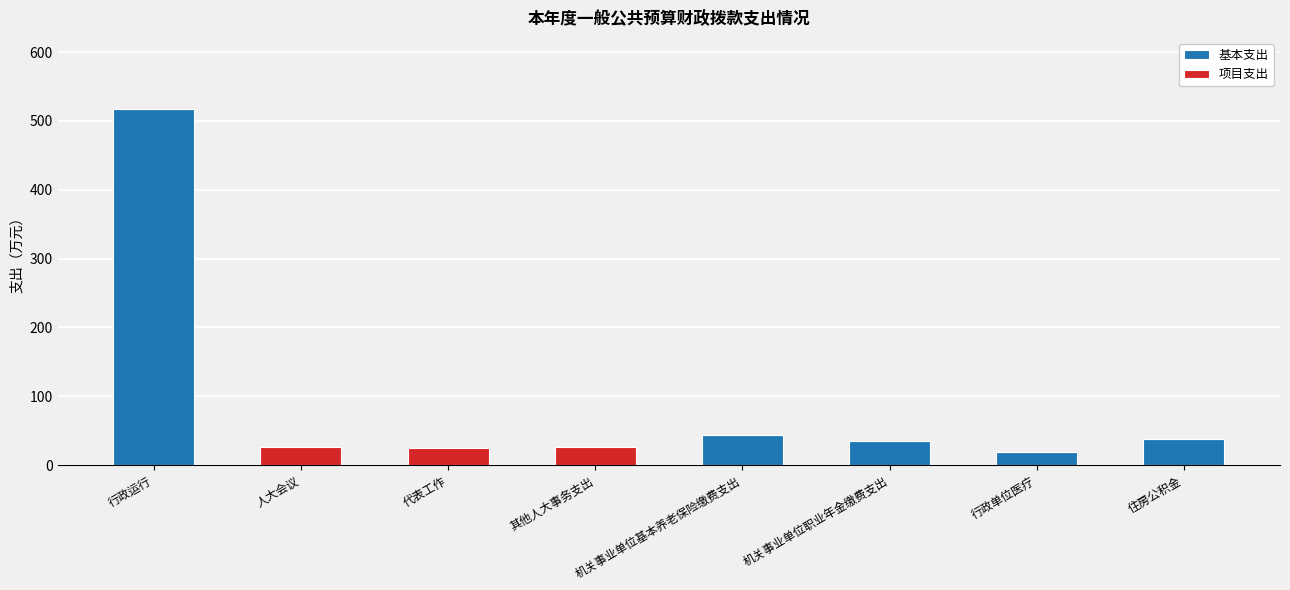

What is the sum of all 基本支出 values?

653.1